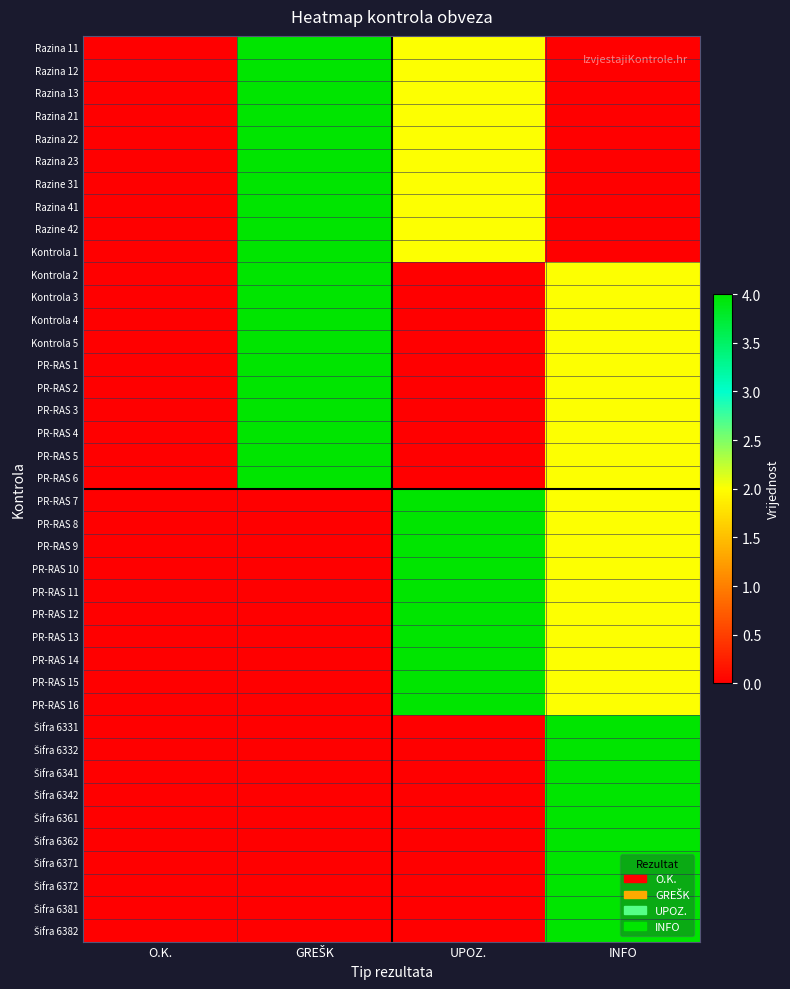

At UPOZ., list the series in order from largest to smallest.

PR-RAS 7, PR-RAS 8, PR-RAS 9, PR-RAS 10, PR-RAS 11, PR-RAS 12, PR-RAS 13, PR-RAS 14, PR-RAS 15, PR-RAS 16, Razina 11, Razina 12, Razina 13, Razina 21, Razina 22, Razina 23, Razine 31, Razina 41, Razine 42, Kontrola 1, Kontrola 2, Kontrola 3, Kontrola 4, Kontrola 5, PR-RAS 1, PR-RAS 2, PR-RAS 3, PR-RAS 4, PR-RAS 5, PR-RAS 6, Šifra 6331, Šifra 6332, Šifra 6341, Šifra 6342, Šifra 6361, Šifra 6362, Šifra 6371, Šifra 6372, Šifra 6381, Šifra 6382